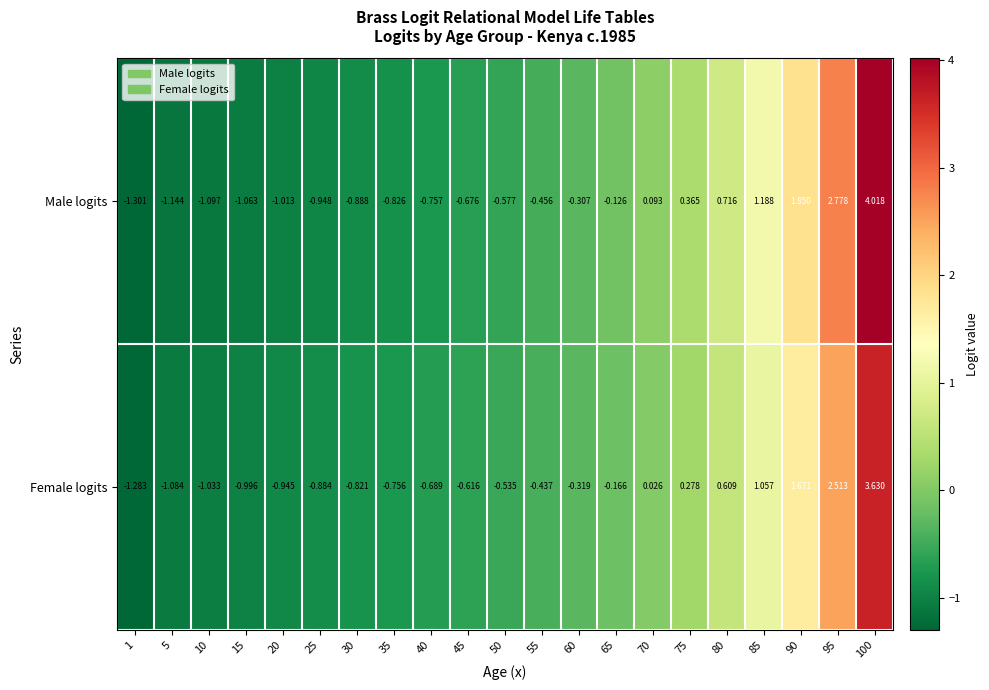

Which series changed the most between 50 and 90?

Male logits